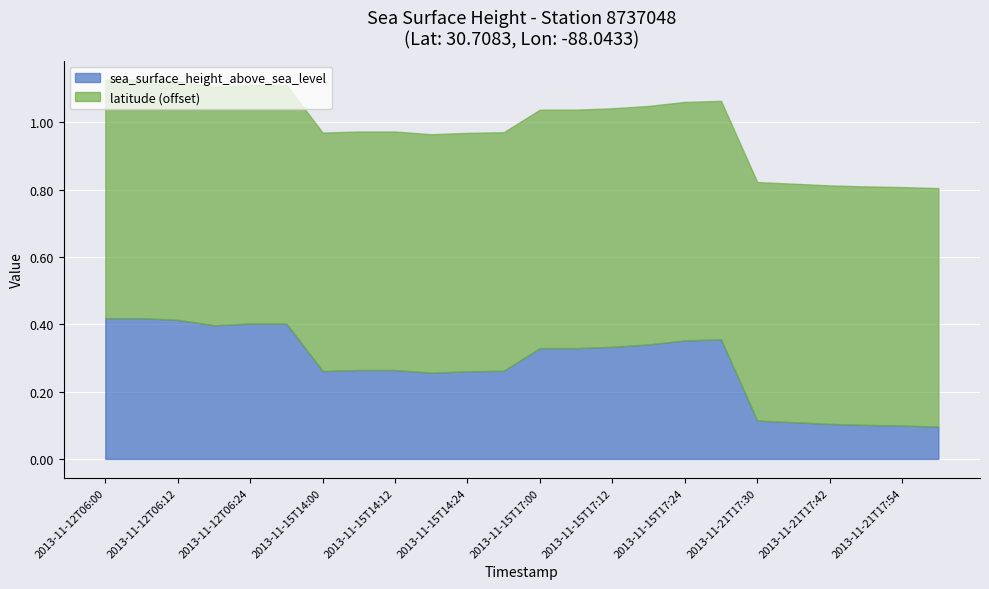

Count the sea_surface_height_above_sea_level values in the range 0 to 1.

24